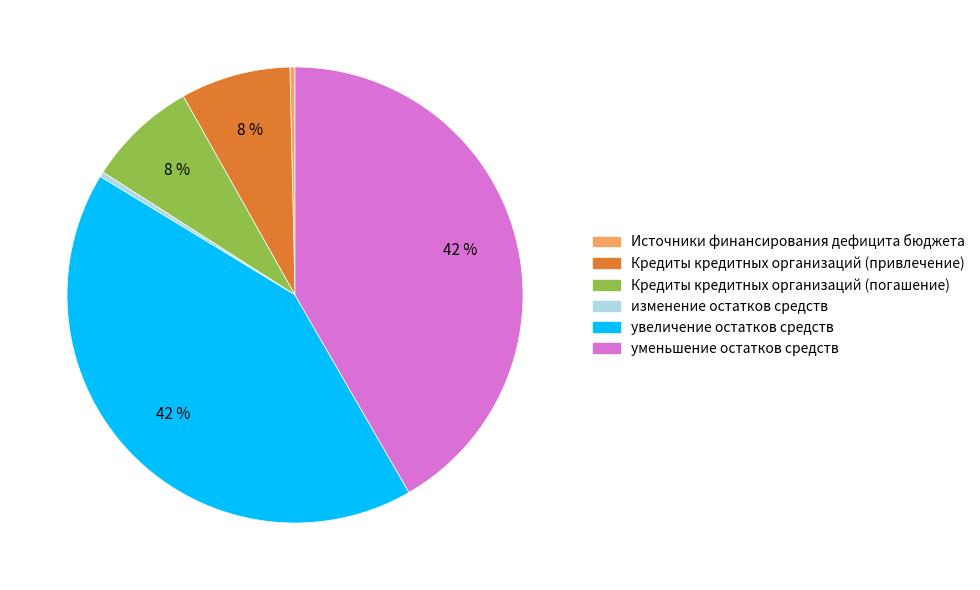

Combined, do изменение остатков средств and уменьшение остатков средств account for over 50%?

No